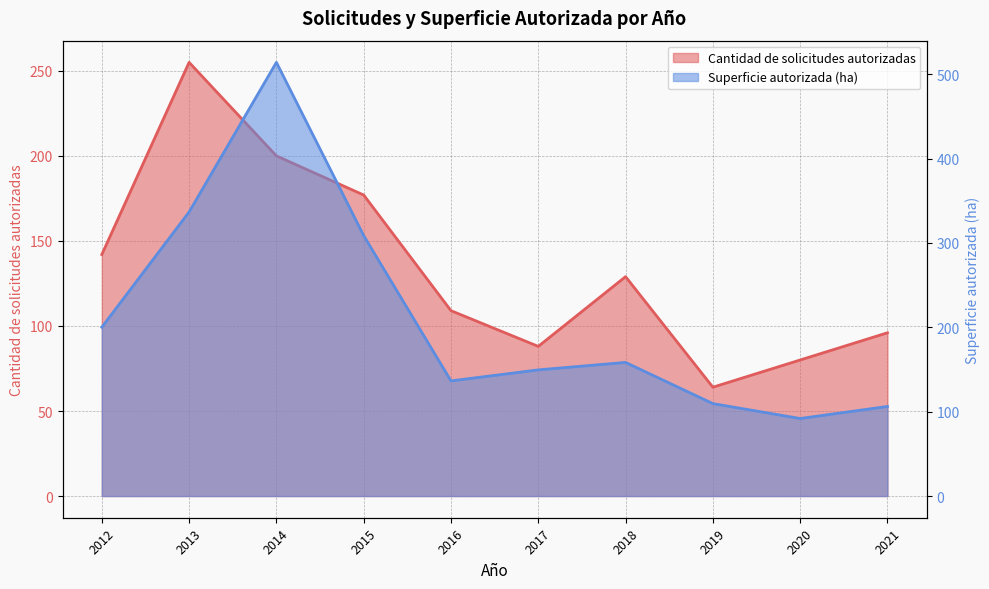

At which label does Cantidad de solicitudes autorizadas first exceed 129?

2012